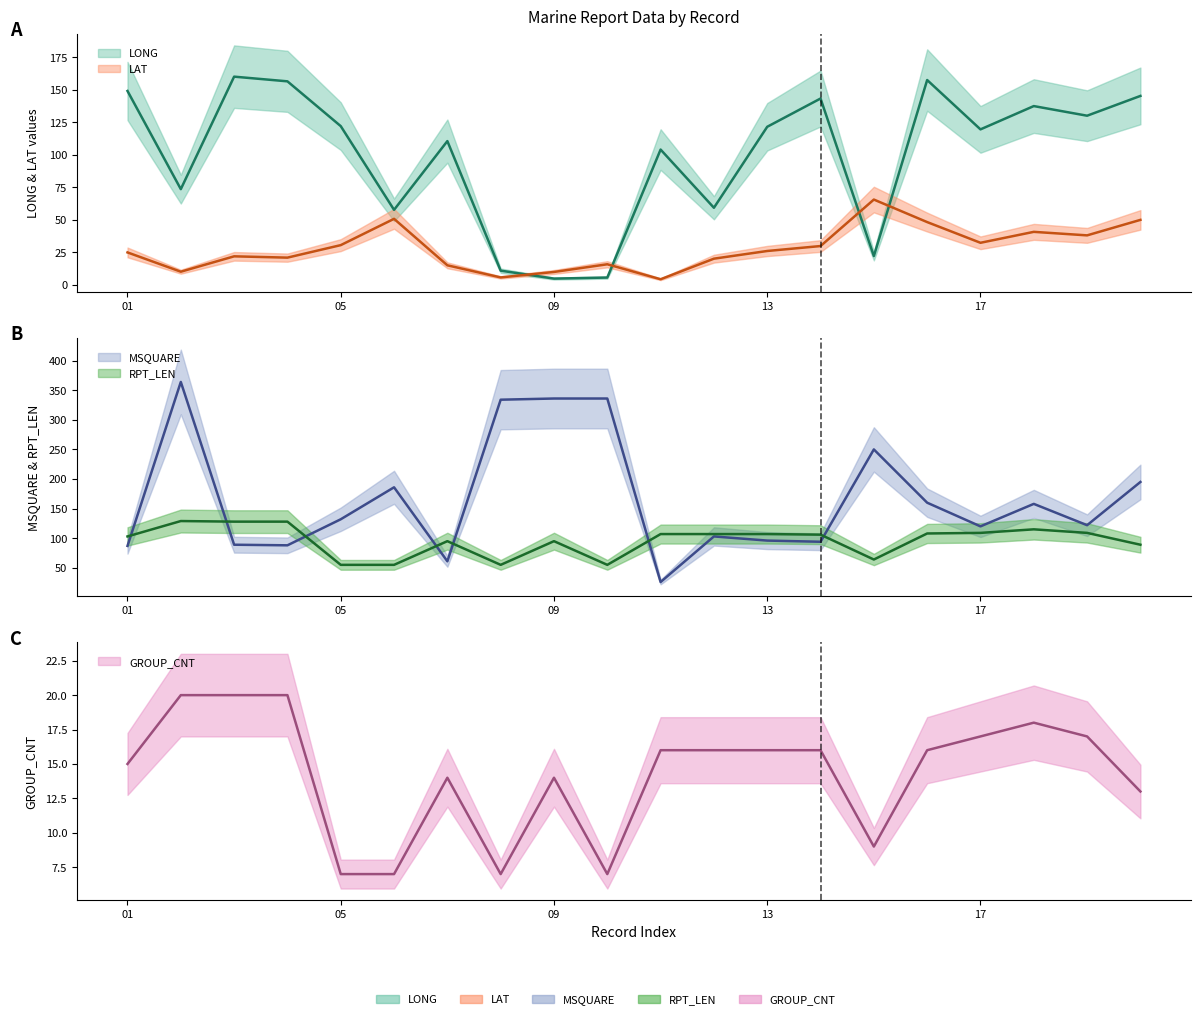

Which series changed the most between 03 and 06?

LONG